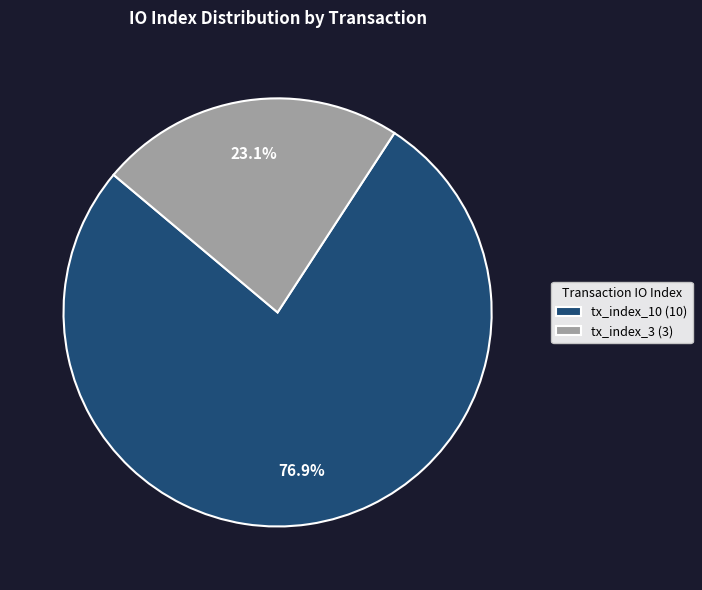

Is it true that tx_index_3 is 23% of the pie?

True